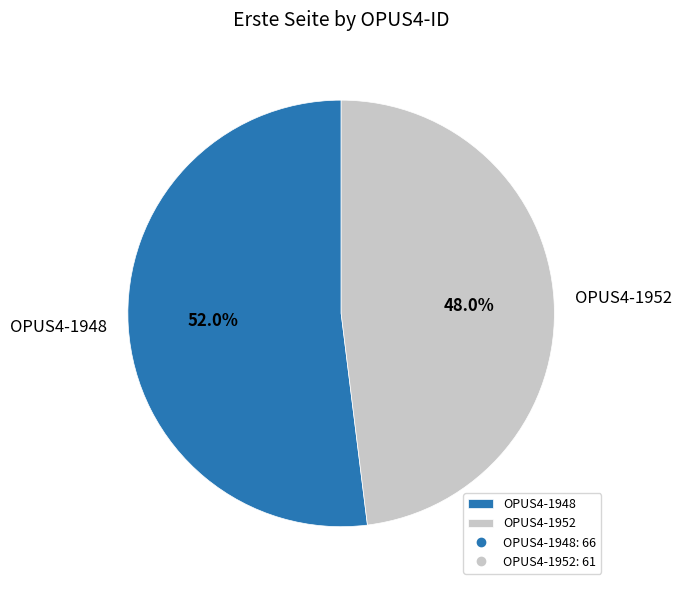

Count the number of slices in the pie.

2